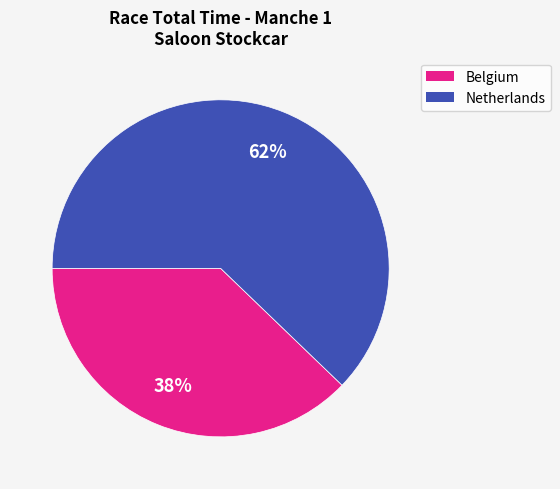

To the nearest percent, what is the average slice percentage?

50%